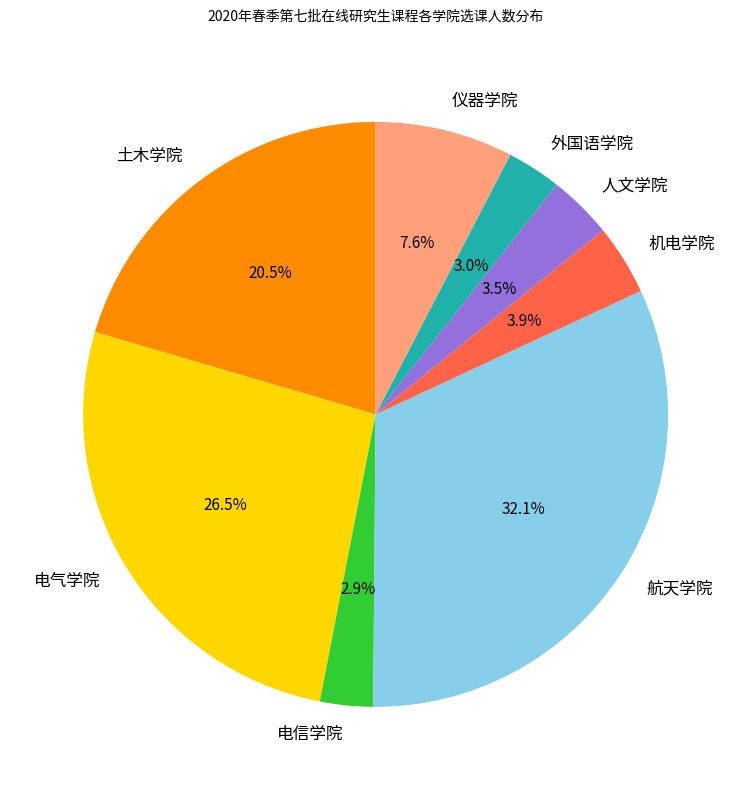

What is the largest slice in the pie chart?

航天学院